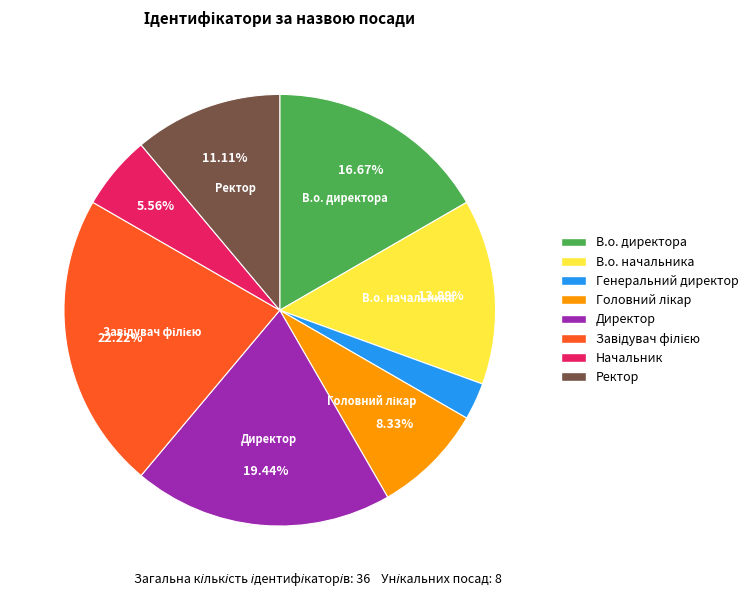

How many slices are in this pie chart?

8